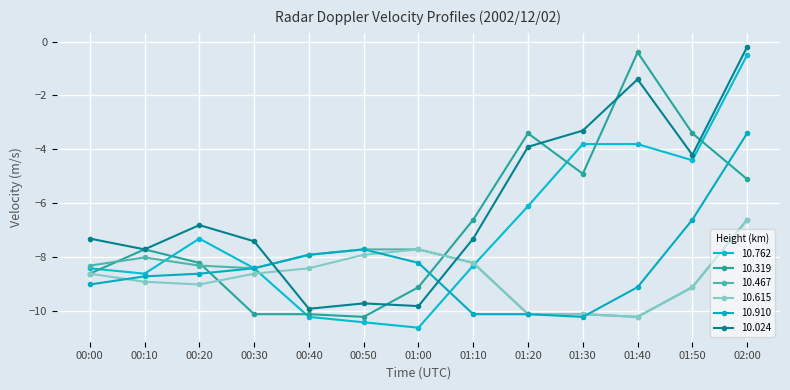

At 01:10, list the series in order from smallest to largest.

10.910, 10.762, 10.467, 10.615, 10.024, 10.319